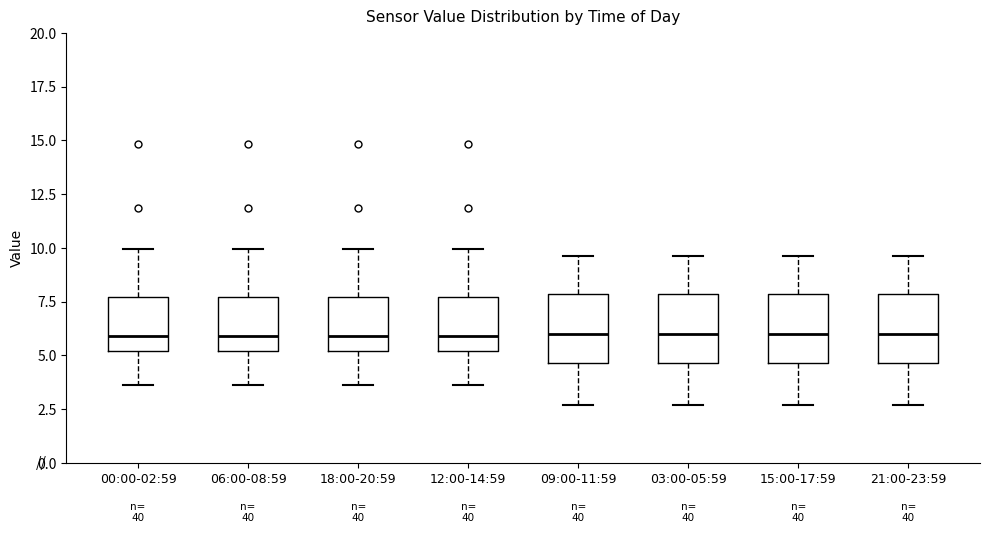

Reading left to right, read every box against the y-axis: the position of its median line, the range the box covers, and the ends of its whiskers. The values are not printed on the chart, so give them approximately, as read against the axis.

00:00-02:59: median 6.0, box 5.0 to 7.5, whiskers 3.5 to 10.0
06:00-08:59: median 6.0, box 5.0 to 7.5, whiskers 3.5 to 10.0
18:00-20:59: median 6.0, box 5.0 to 7.5, whiskers 3.5 to 10.0
12:00-14:59: median 6.0, box 5.0 to 7.5, whiskers 3.5 to 10.0
09:00-11:59: median 6.0, box 4.5 to 8.0, whiskers 2.5 to 9.5
03:00-05:59: median 6.0, box 4.5 to 8.0, whiskers 2.5 to 9.5
15:00-17:59: median 6.0, box 4.5 to 8.0, whiskers 2.5 to 9.5
21:00-23:59: median 6.0, box 4.5 to 8.0, whiskers 2.5 to 9.5